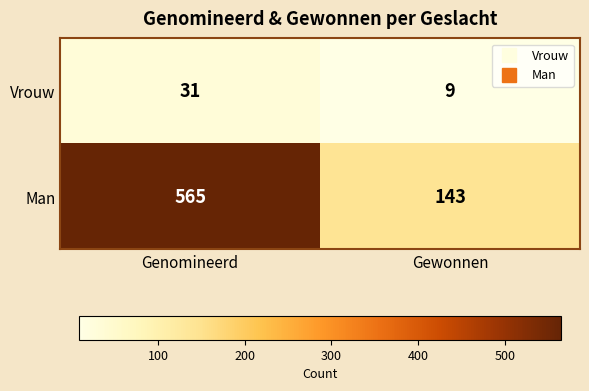

List the series in order of their overall mean, lowest first.

Vrouw, Man